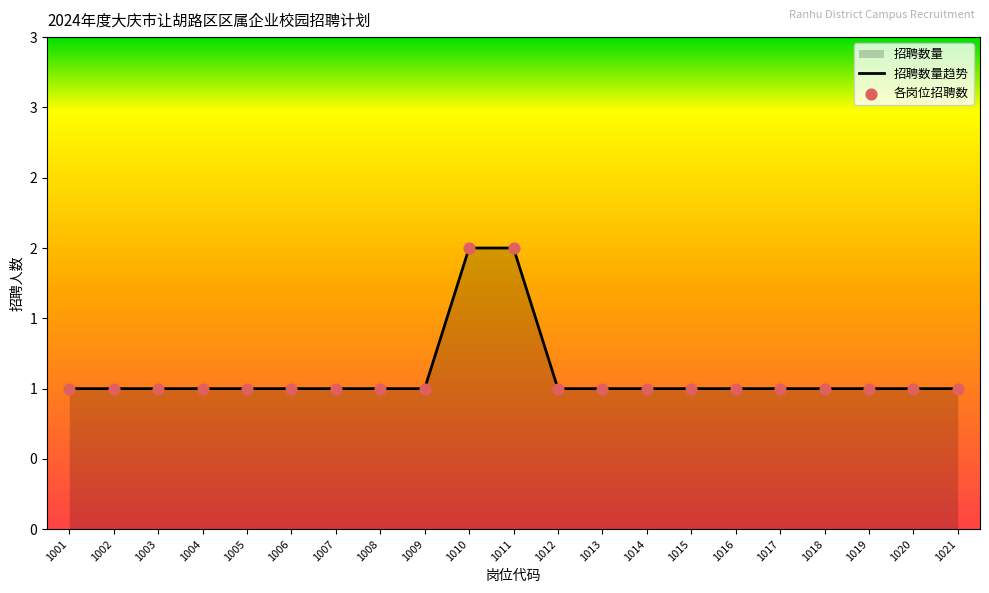

Between 1013 and 1020, which is larger?

1013